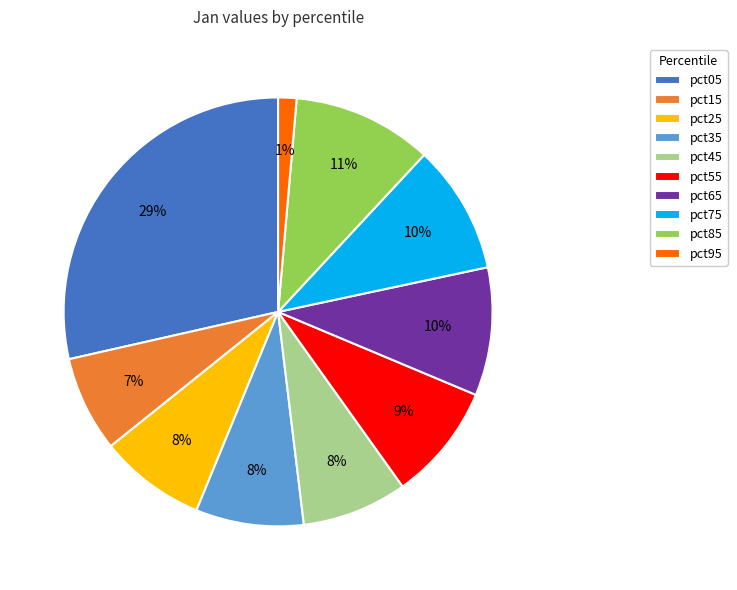

How many slices are in this pie chart?

10